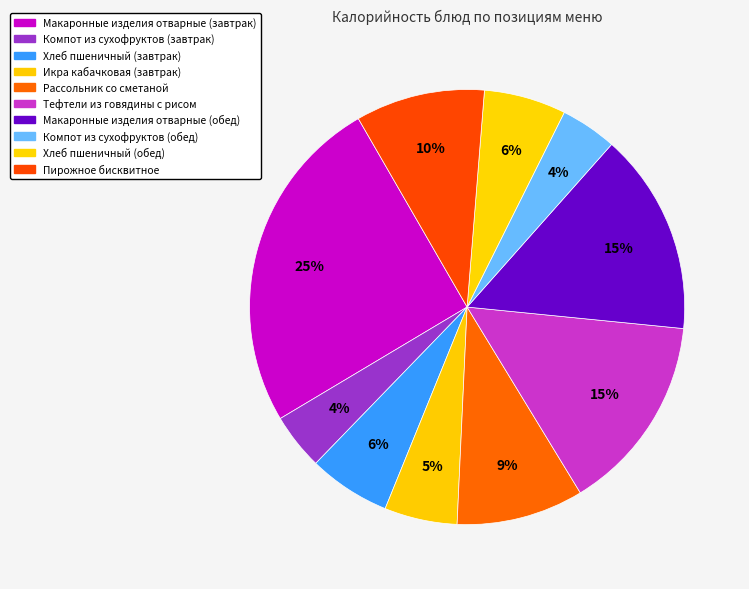

Count the number of slices in the pie.

10